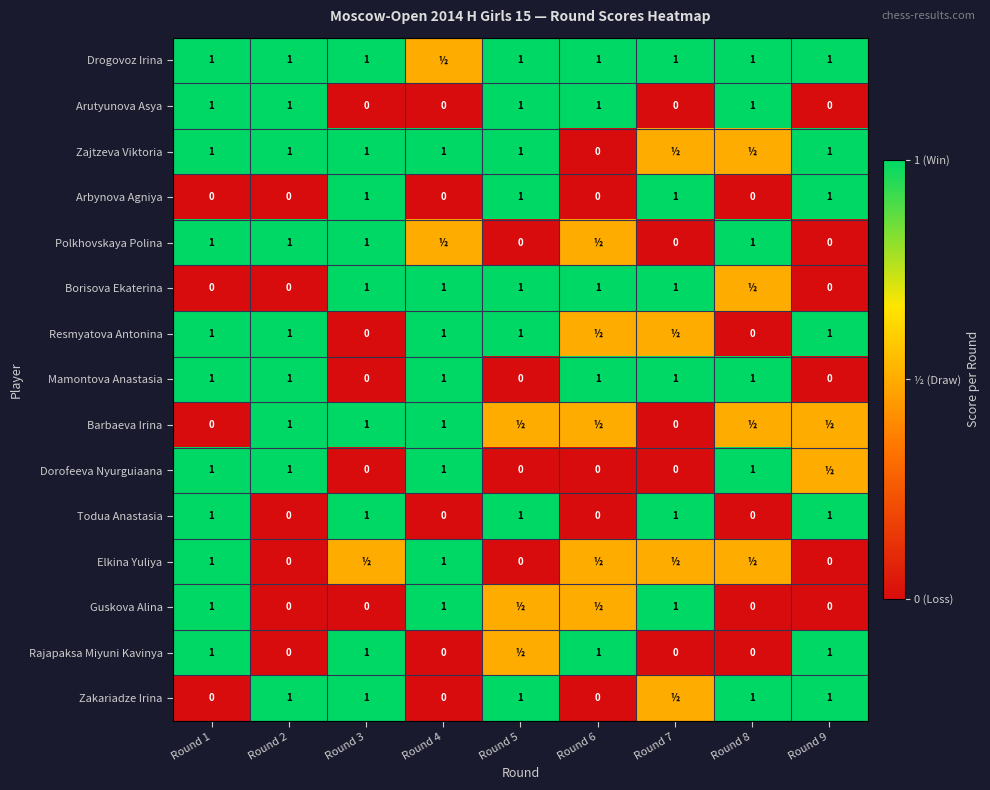

What is the spread (max minus min) of values at Round 3?

1.0